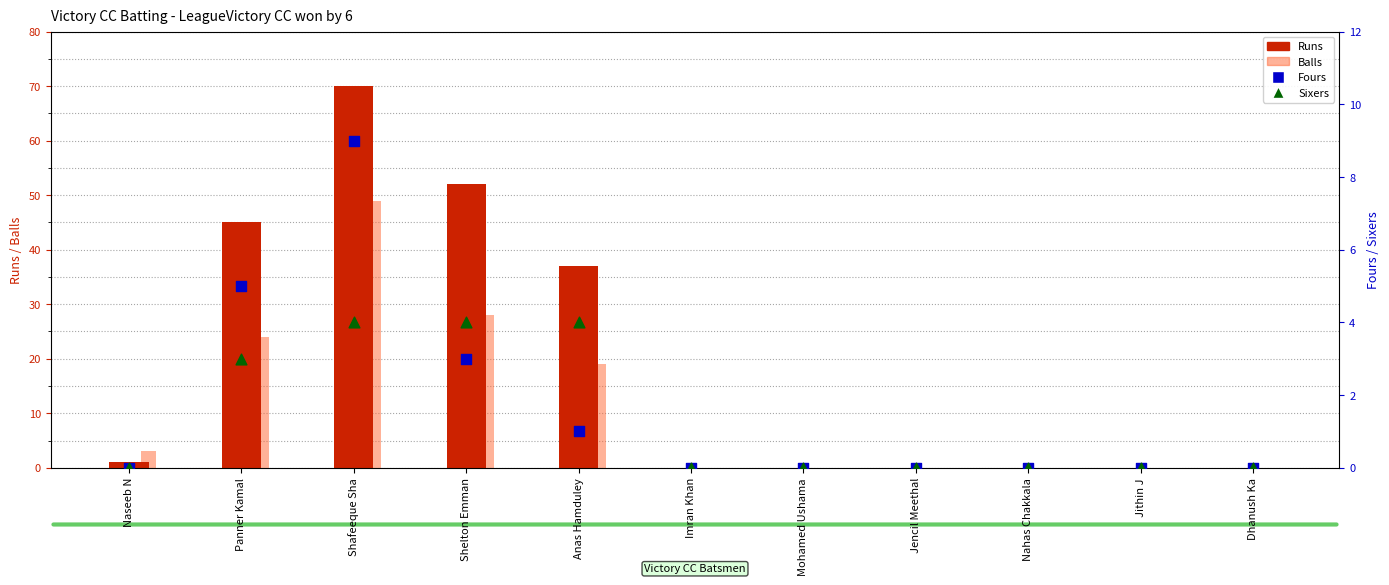

Which series has the widest spread of Y values?

Runs